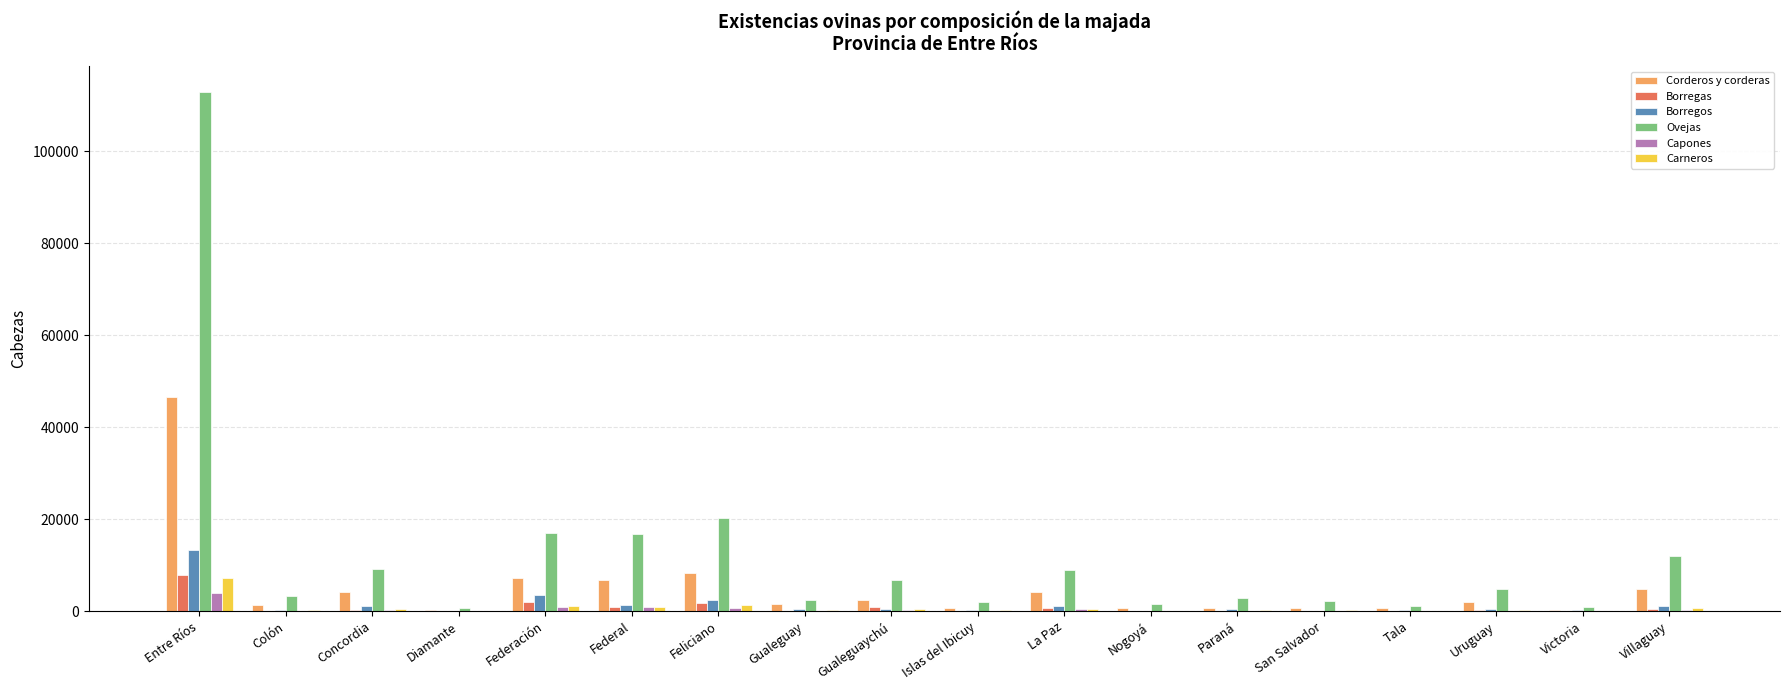

Which category has the highest value in the Ovejas series?

Entre Ríos